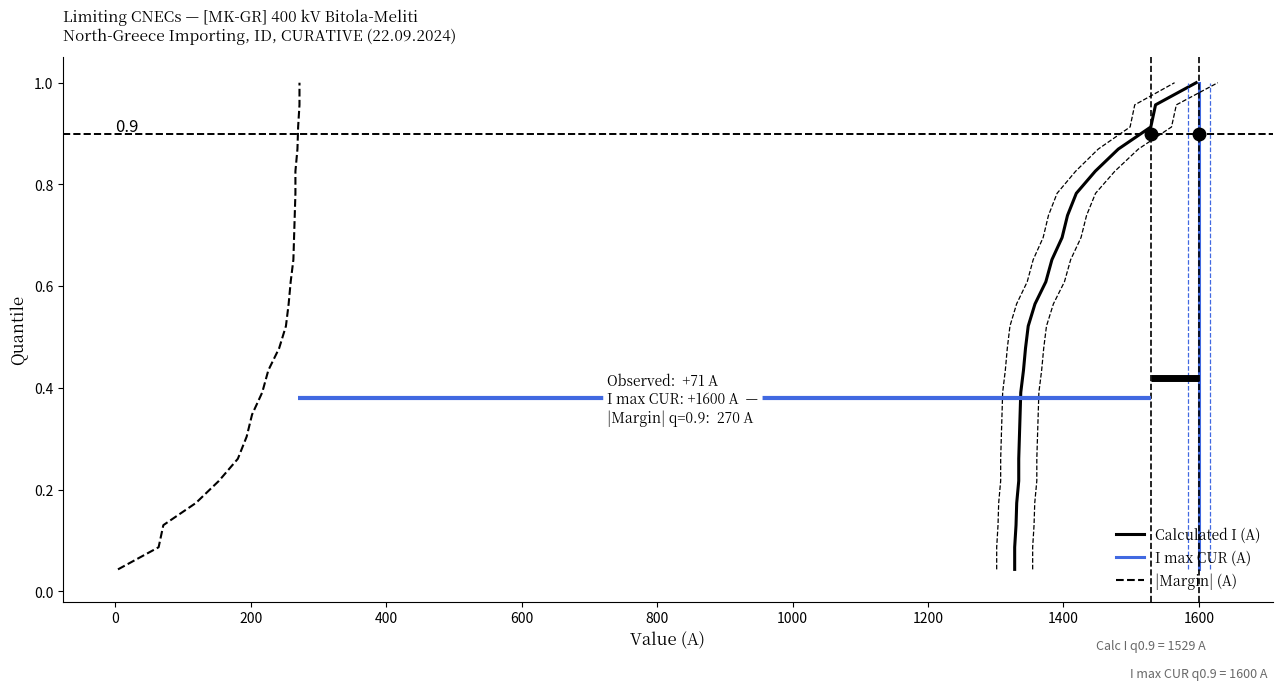

True or false: |Margin| (A) and I max CUR (A) intersect in this chart.

False